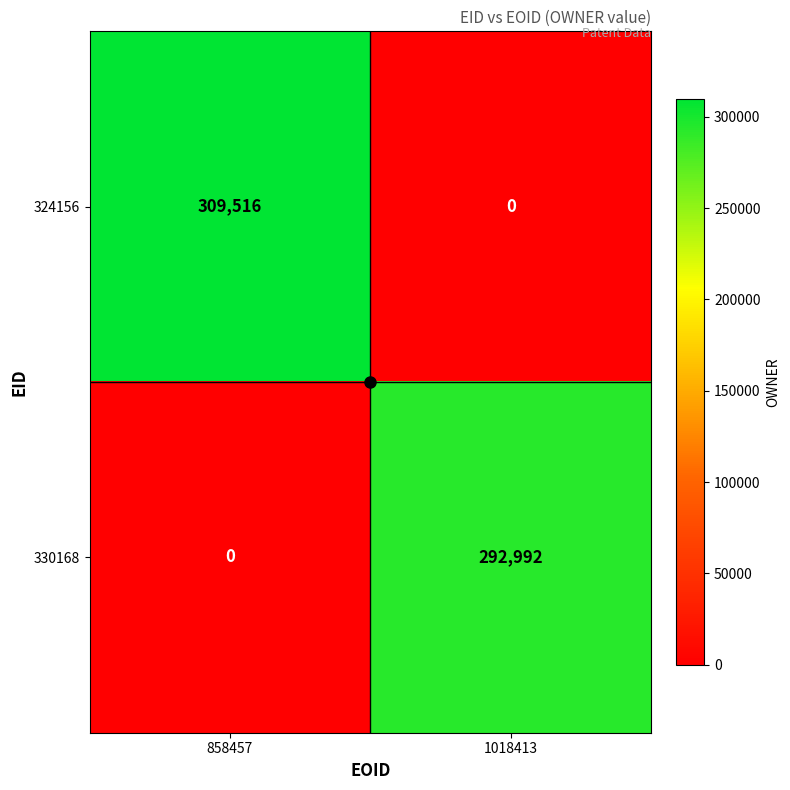

What is the difference between the 324156 values at 858457 and 1018413?

309516